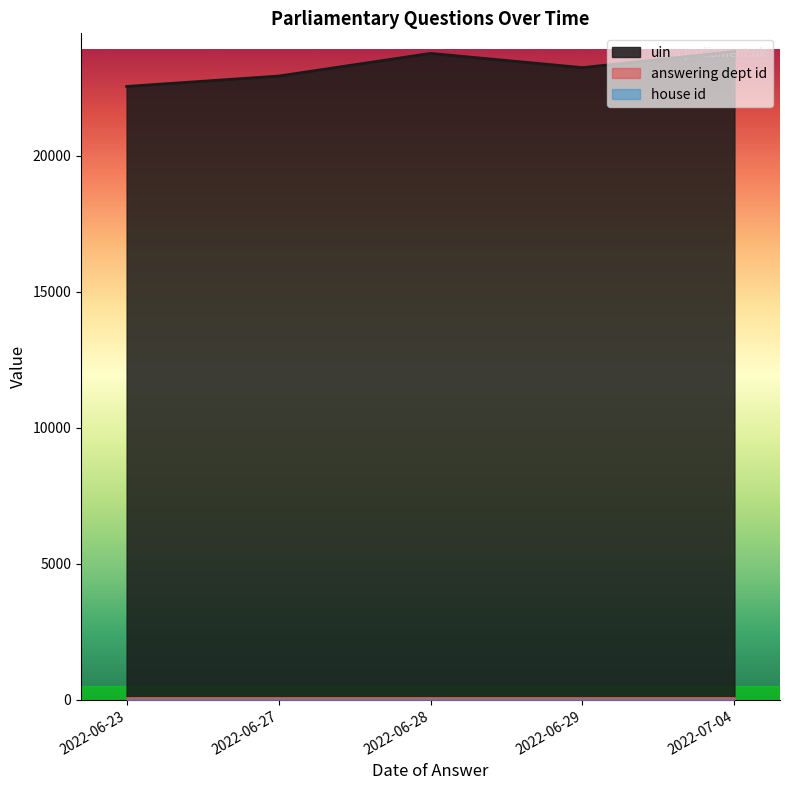

What are all the series names shown in the legend?

uin, answering dept id, house id